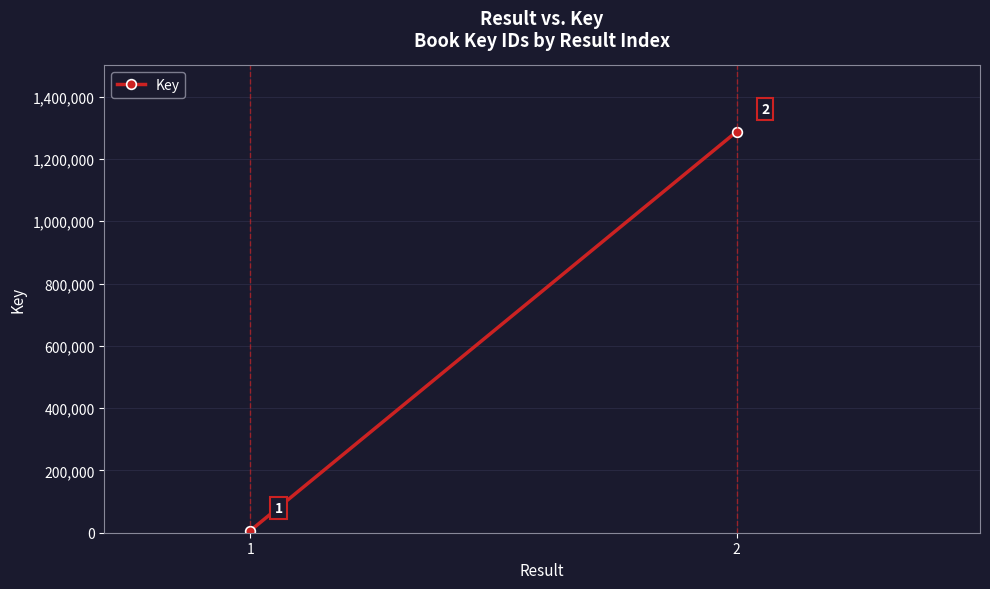

What is the average value?

647125